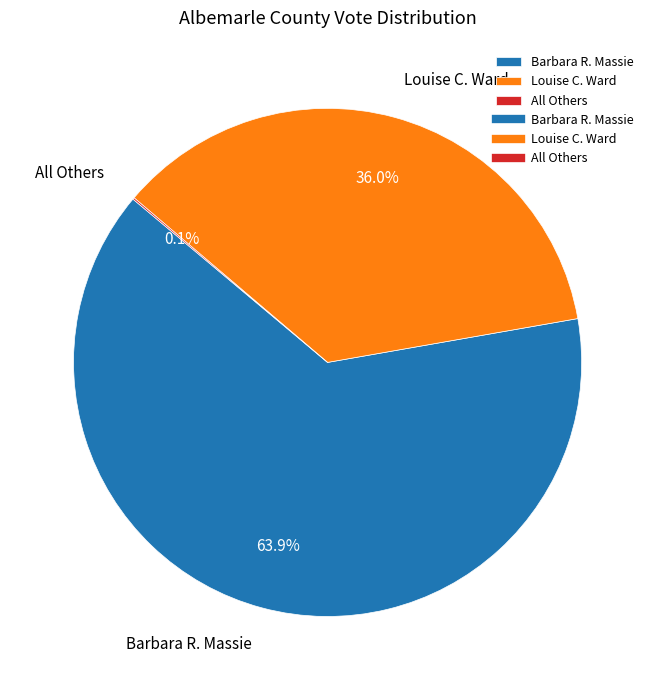

Does any single category account for the majority?

Yes